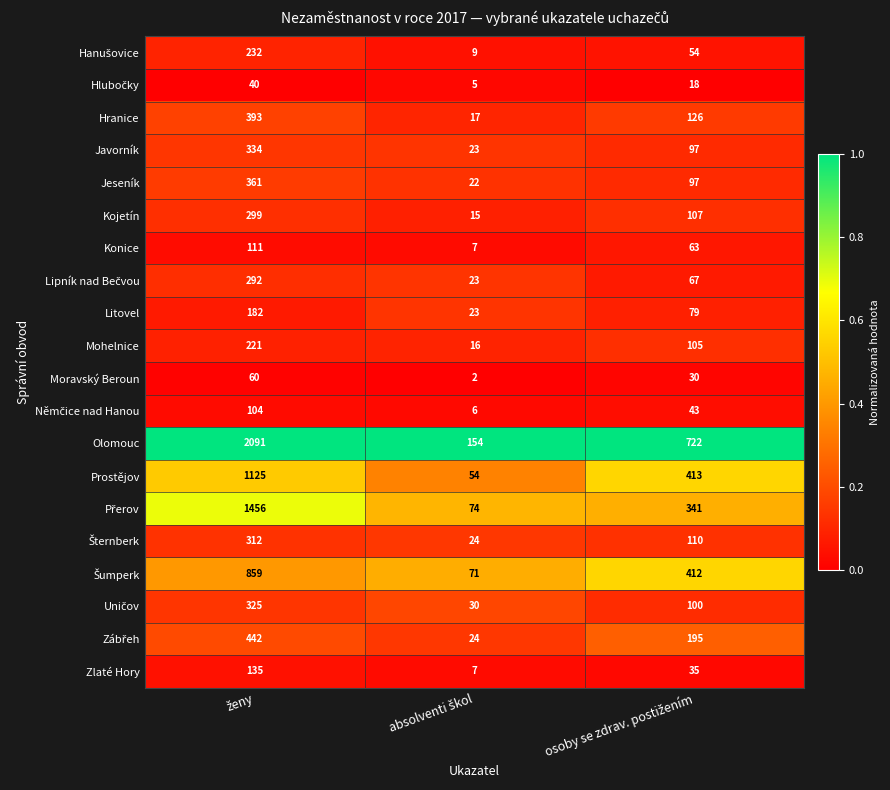

What is the maximum value shown in the chart?

2091